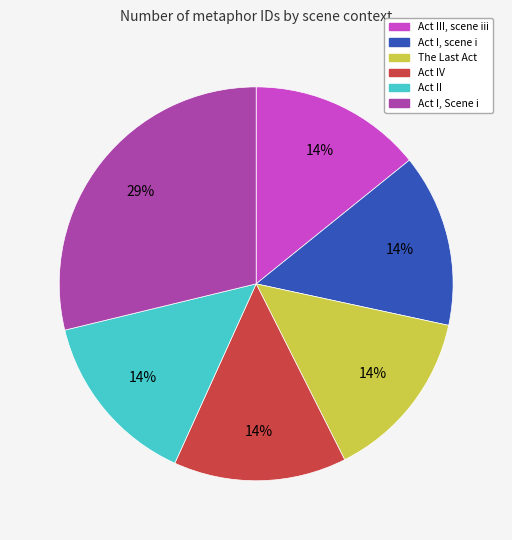

The Act III, scene iii slice represents 14% of the pie. True or false?

True